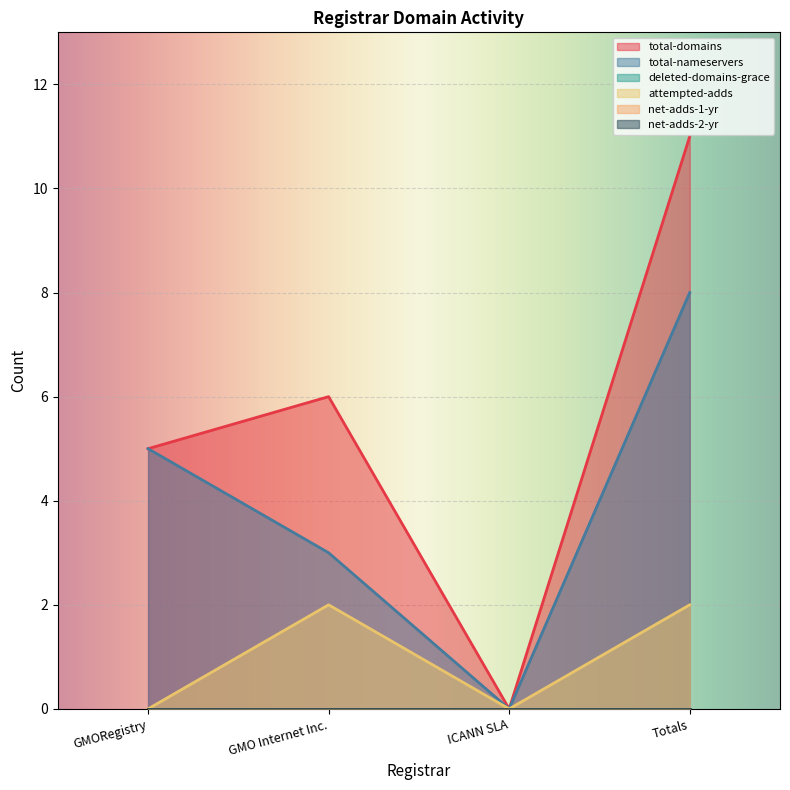

Which series has the widest spread of values?

total-domains